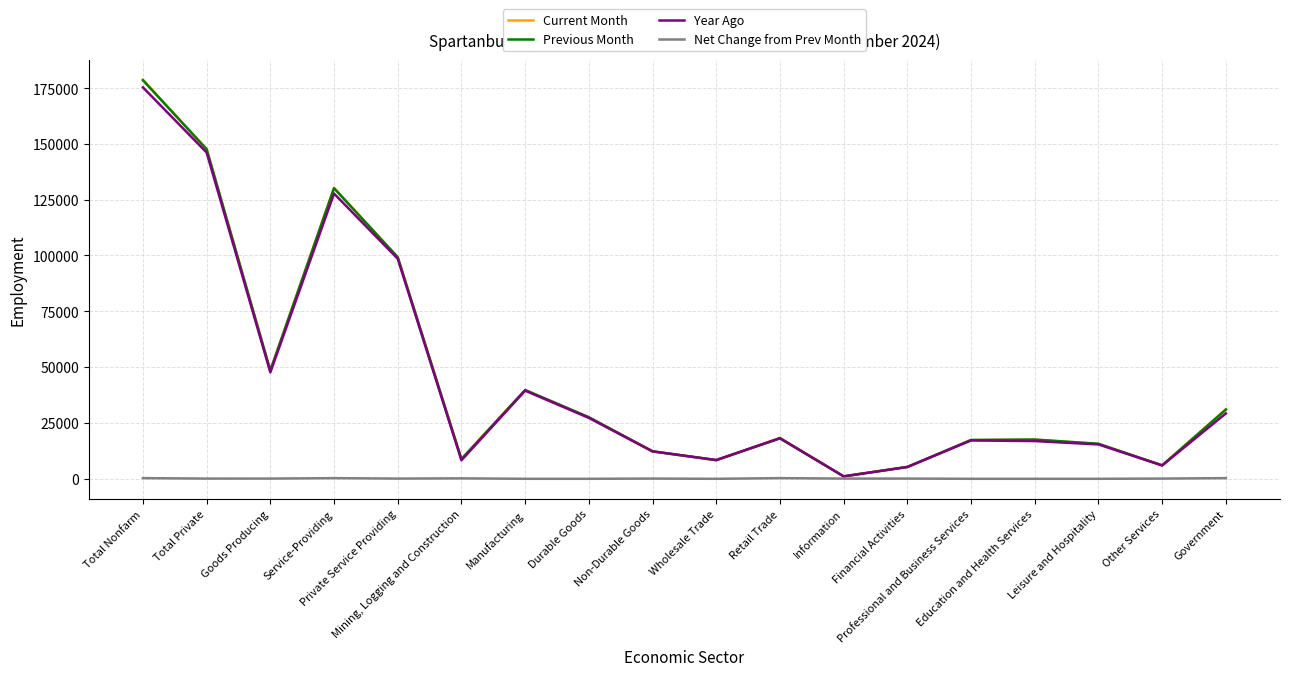

At which label does Current Month reach its minimum?

Information